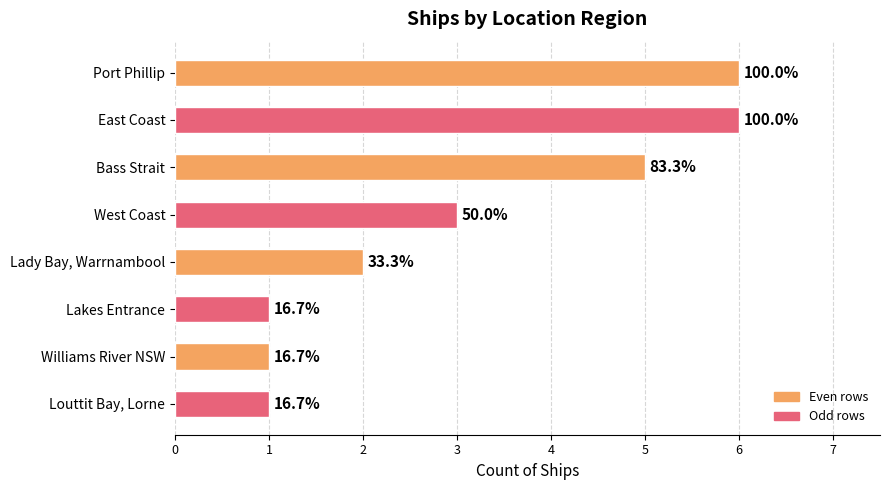

How many bars are there in total?

8